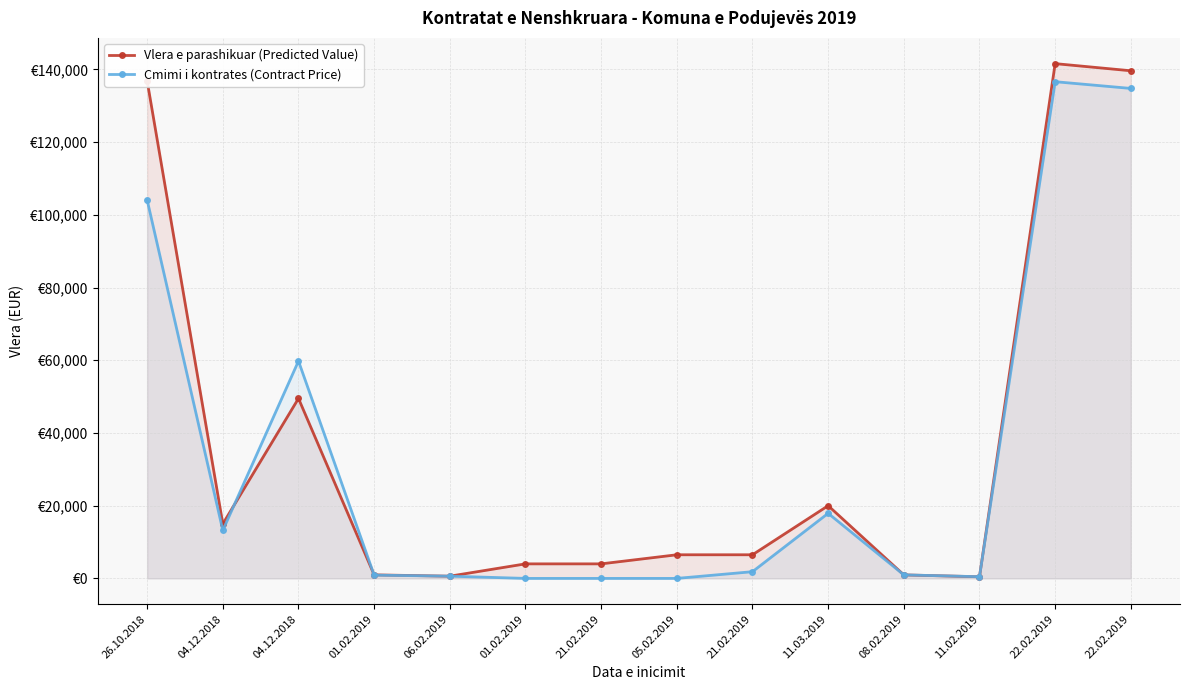

After their last crossing, which series has the higher values: Cmimi i kontrates (Contract Price) or Vlera e parashikuar (Predicted Value)?

Vlera e parashikuar (Predicted Value)